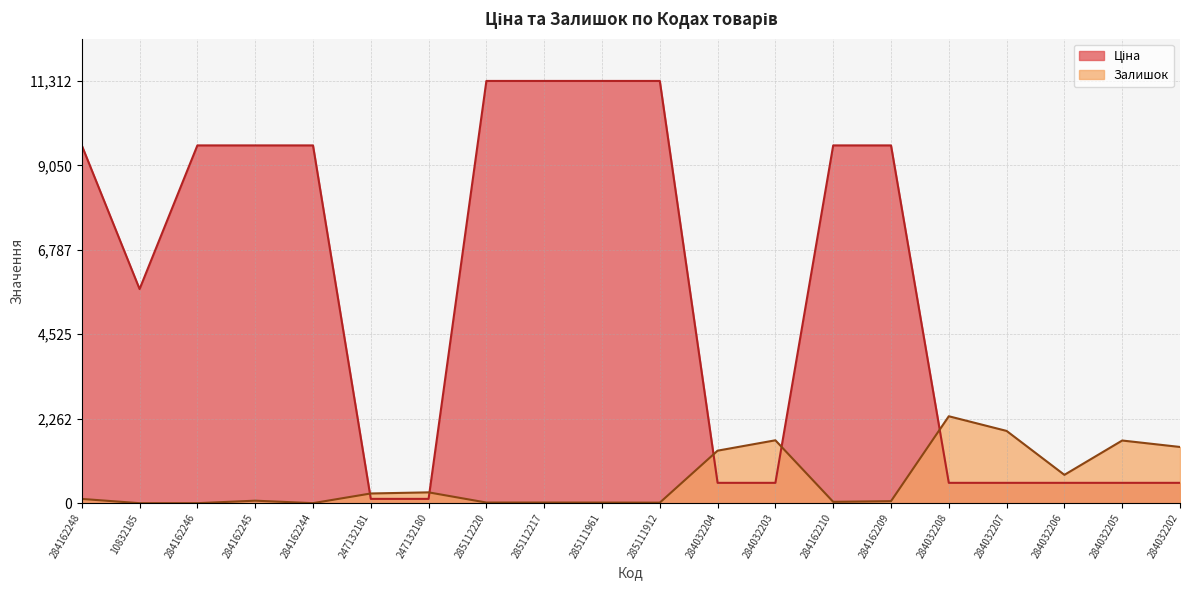

True or false: Ціна has a value of 750.7 at 284032208.

False